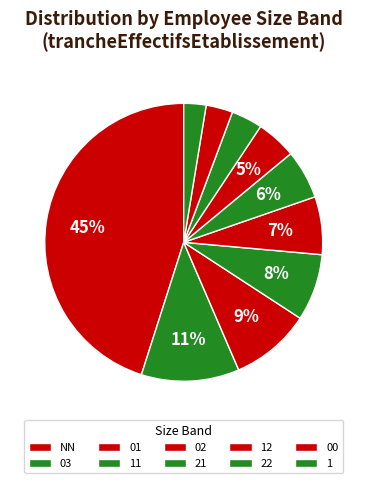

How many segments does this pie chart have?

10